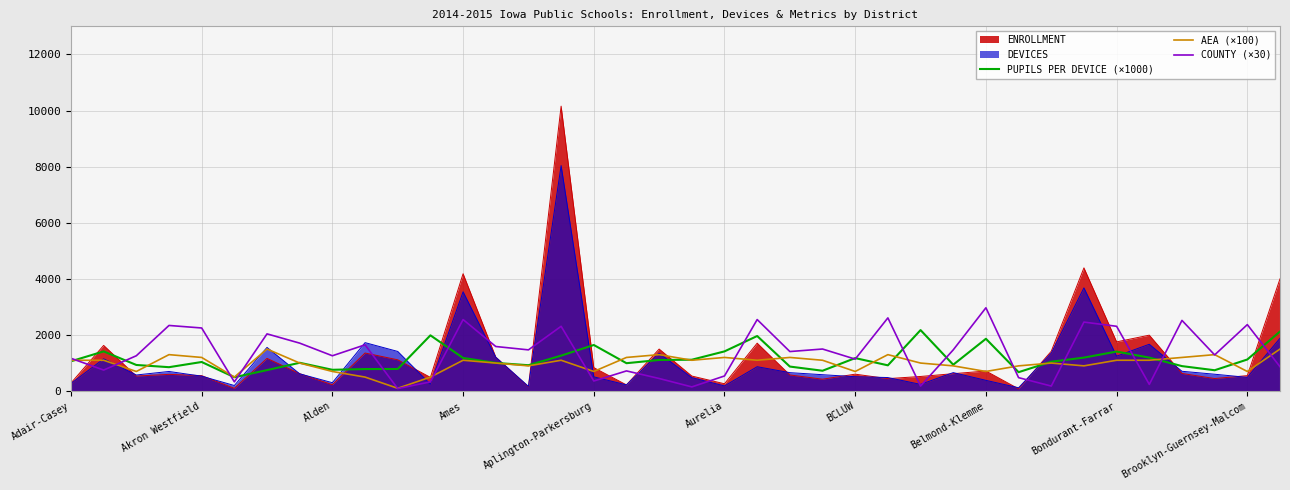

What position from the right is 23?

15